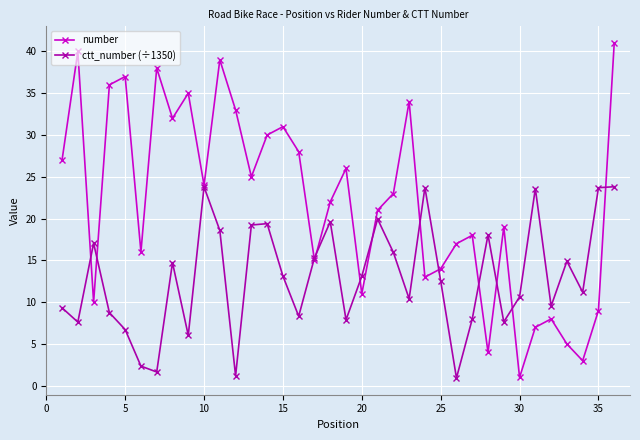

Which series has the largest total across all categories?

number